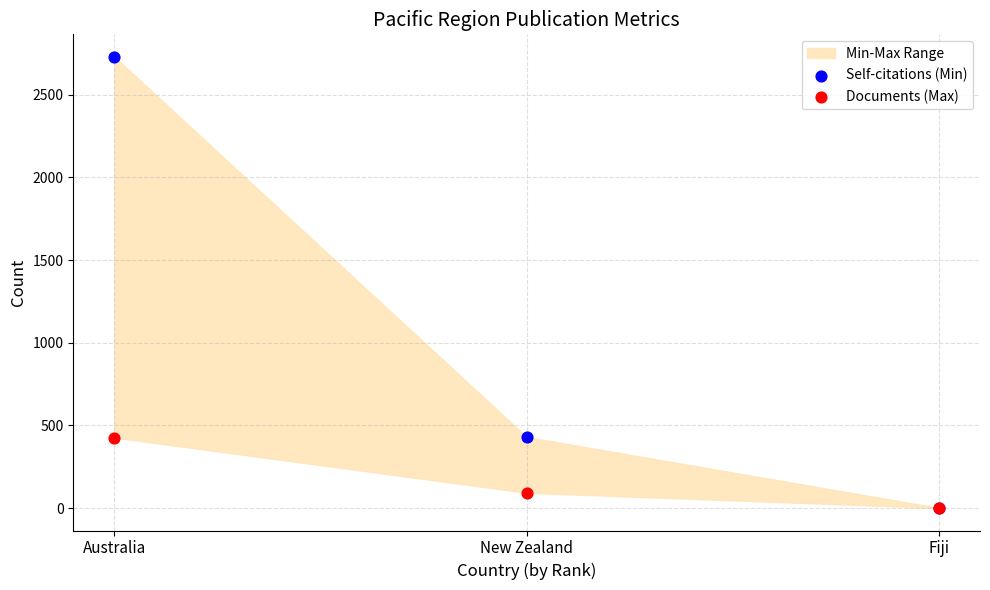

In the Documents (Max) series, what Y value is closest to 214?

93